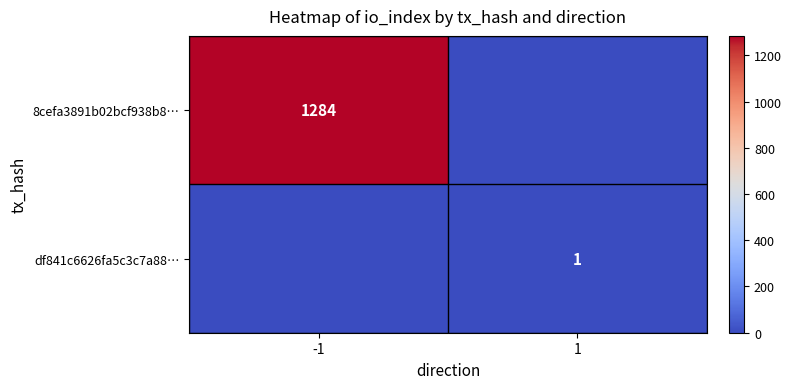

Is it true that 8cefa3891b02bcf938b8… equals 1965 at -1?

False